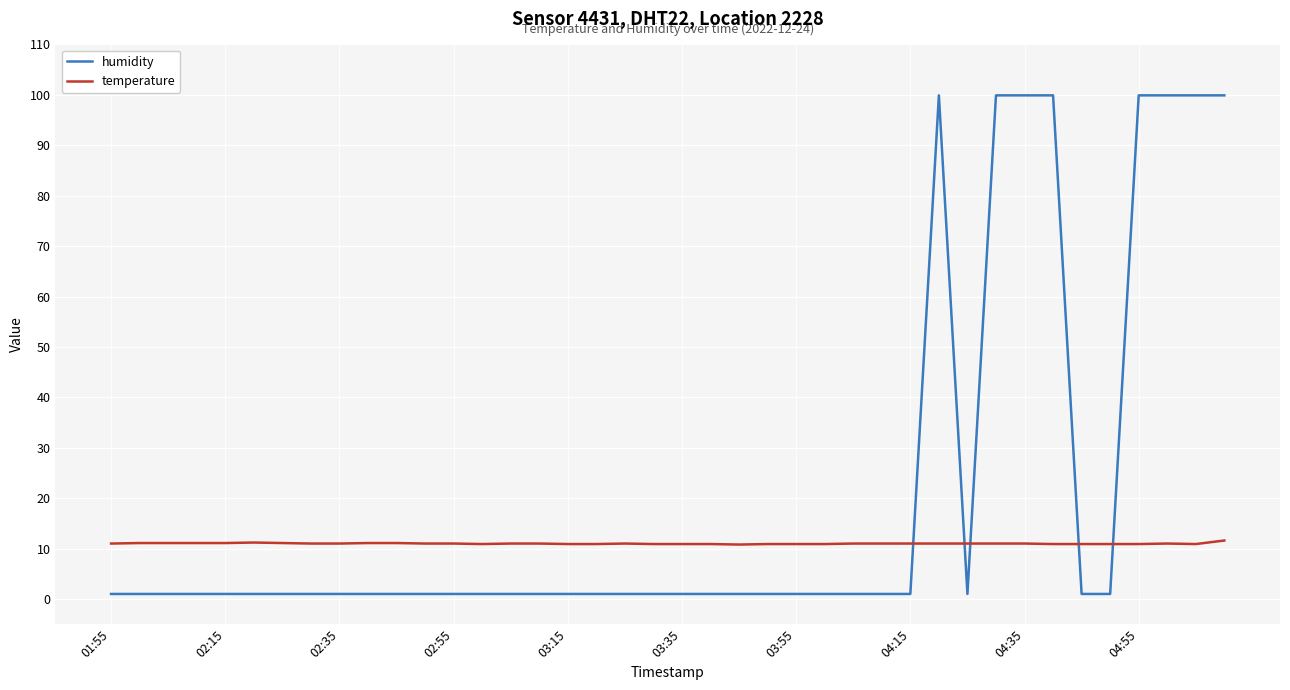

Which series has the largest range (max minus min)?

humidity